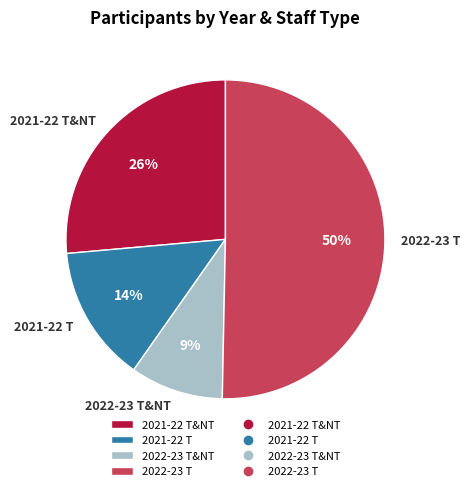

Do 2021-22 T and 2022-23 T&NT together represent more than half of the pie?

No